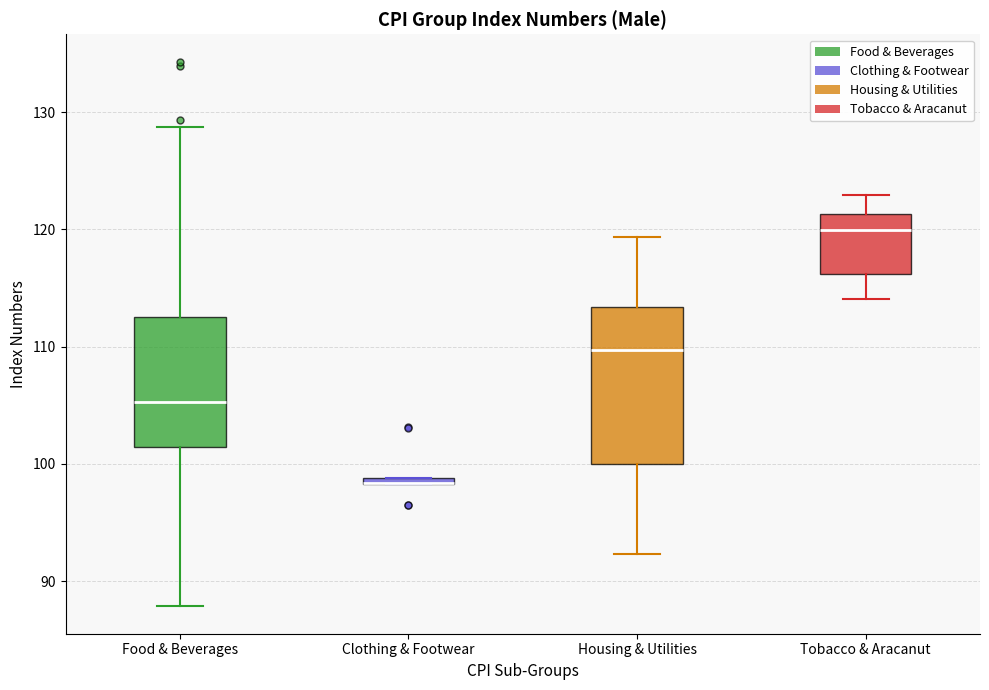

Where does the median line of the box for Tobacco & Aracanut sit on the y-axis? The values are not printed on the chart, so give them approximately, as read against the axis.

120